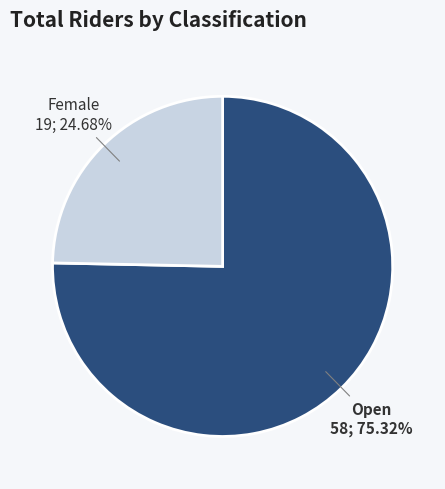

Rank the categories by value from highest to lowest.

Open, Female